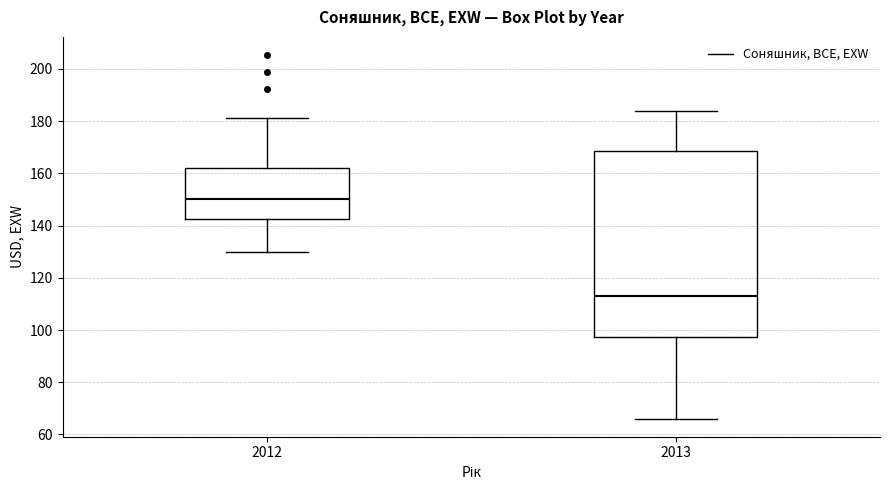

Comparing the boxes themselves (not the whiskers), which one is the tallest?

2013